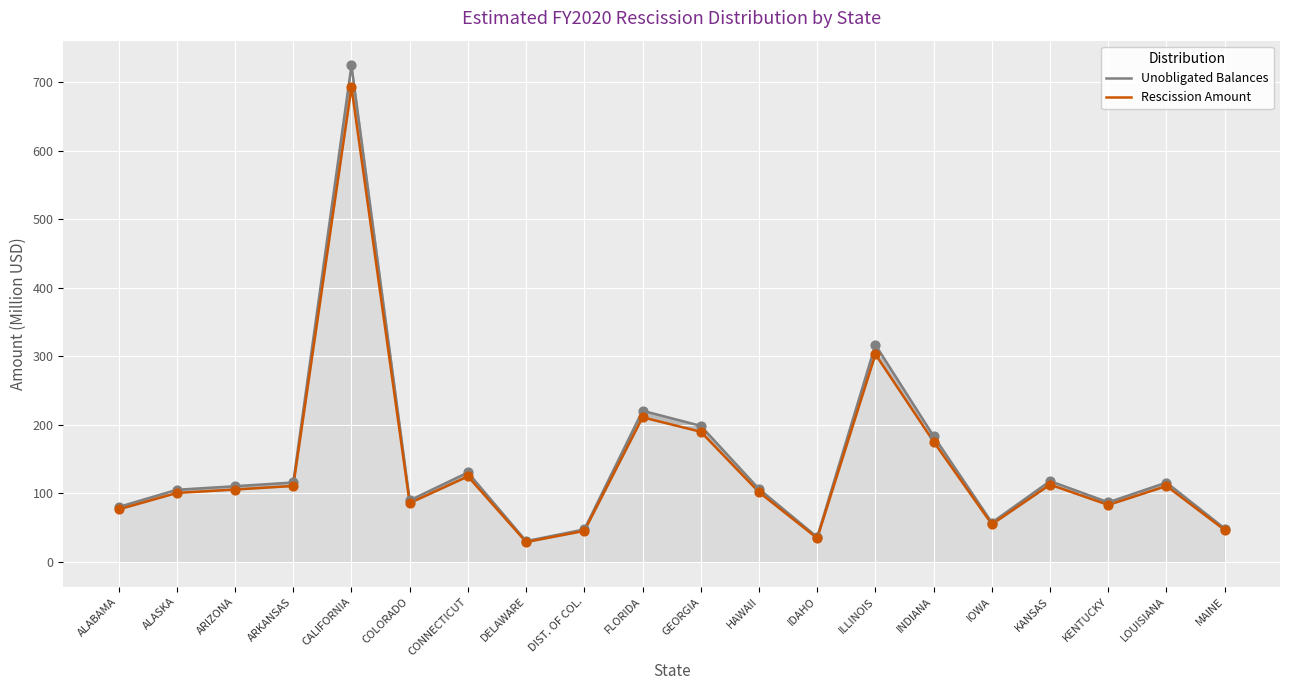

What are all the series names shown in the legend?

Unobligated Balances, Rescission Amount